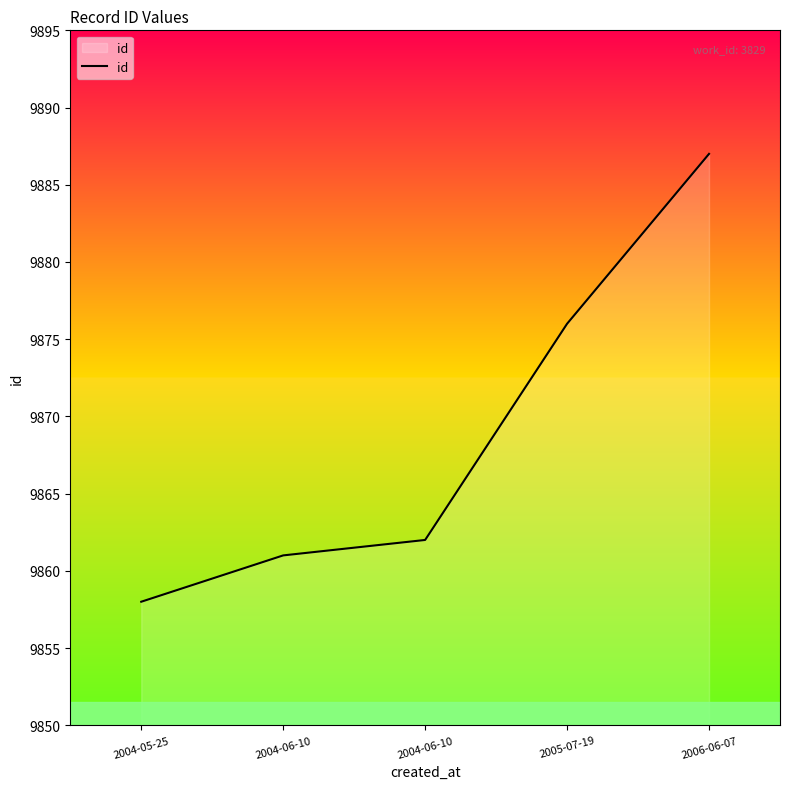

Does the chart display data point markers on the line(s)?

No